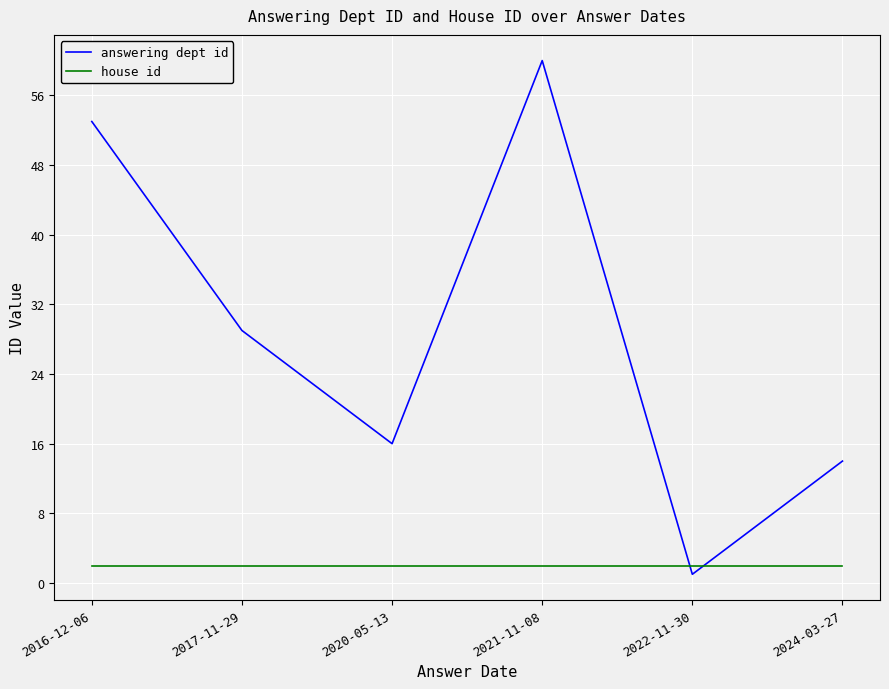

Is this an area chart (filled region under the line)?

No